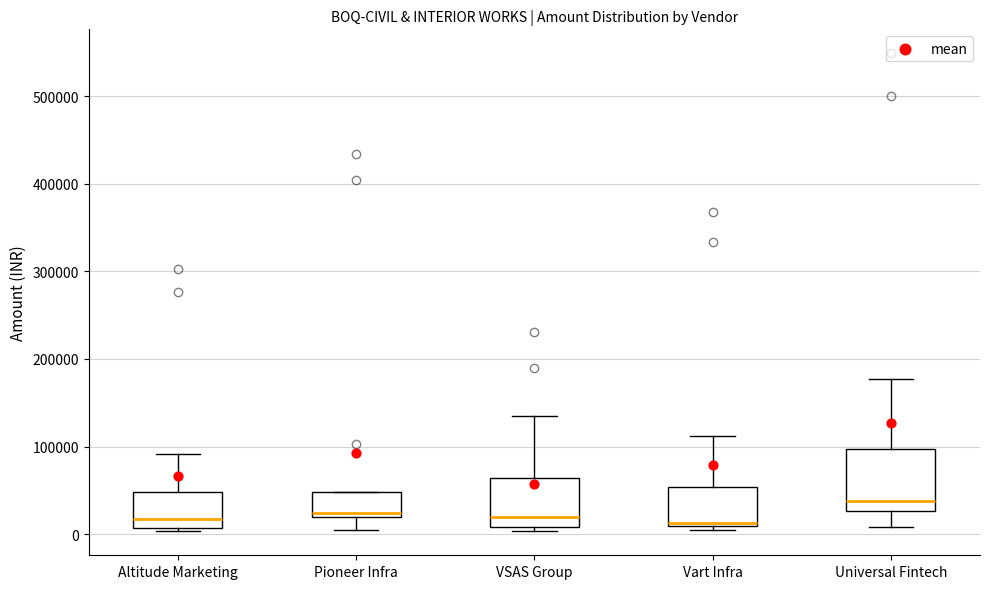

Where is the upper edge of the box for VSAS Group on the y-axis? The values are not printed on the chart, so give them approximately, as read against the axis.

60000